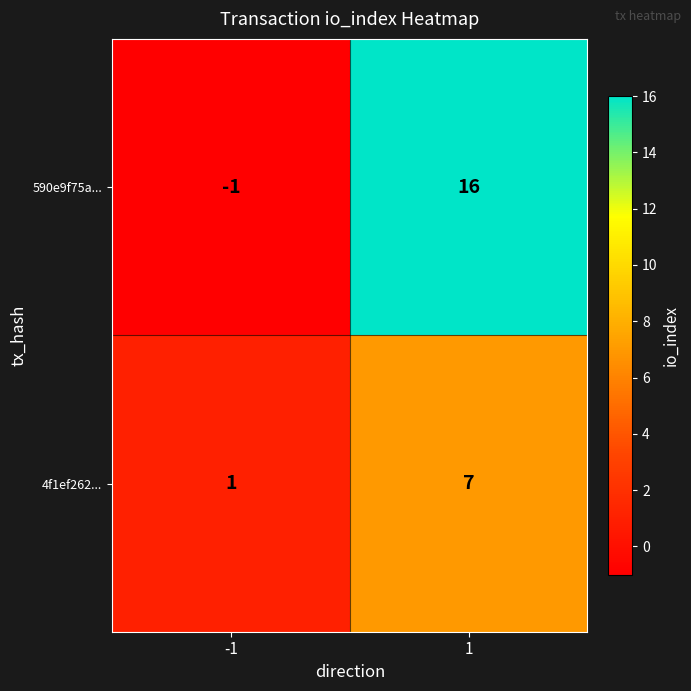

At -1, list the series in order from smallest to largest.

590e9f75a..., 4f1ef262...